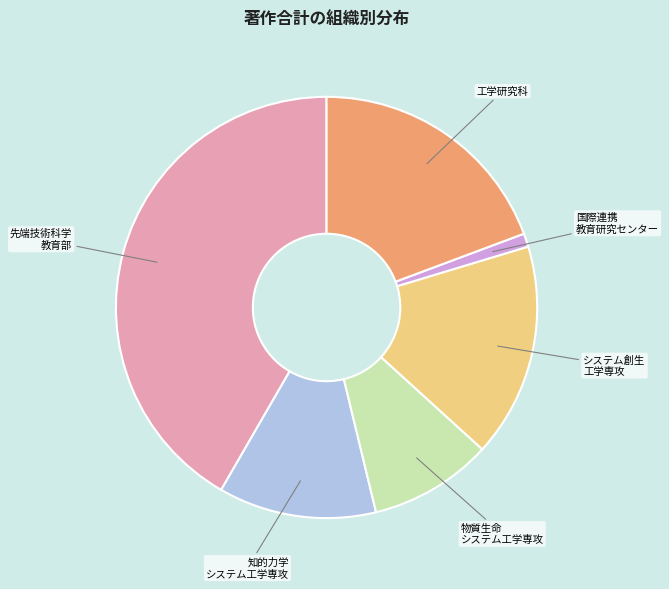

How many segments does this pie chart have?

6